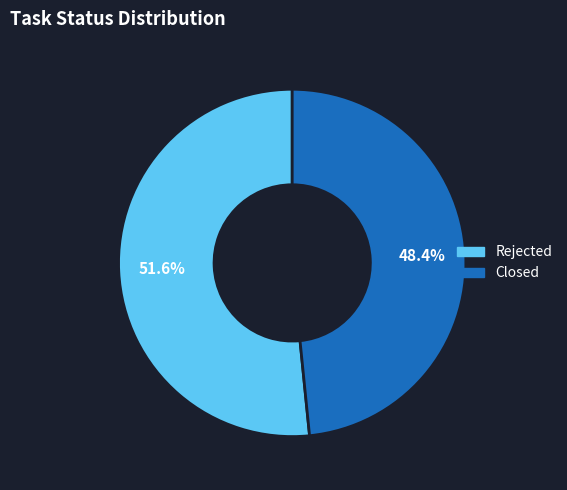

To the nearest percent, what is the difference between the largest and smallest slice percentages?

3%